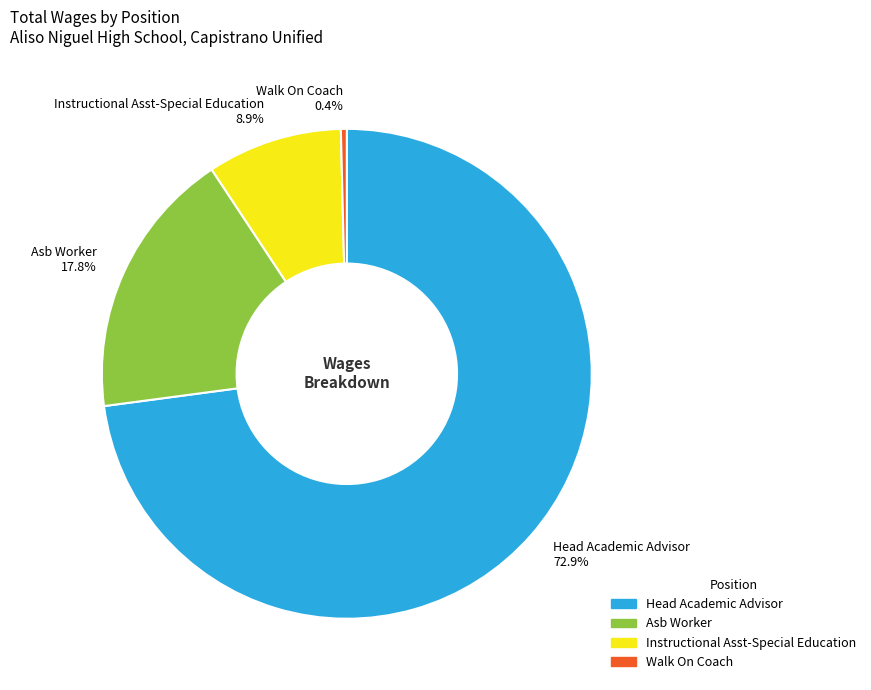

Which category has the biggest portion of the pie?

Head Academic Advisor